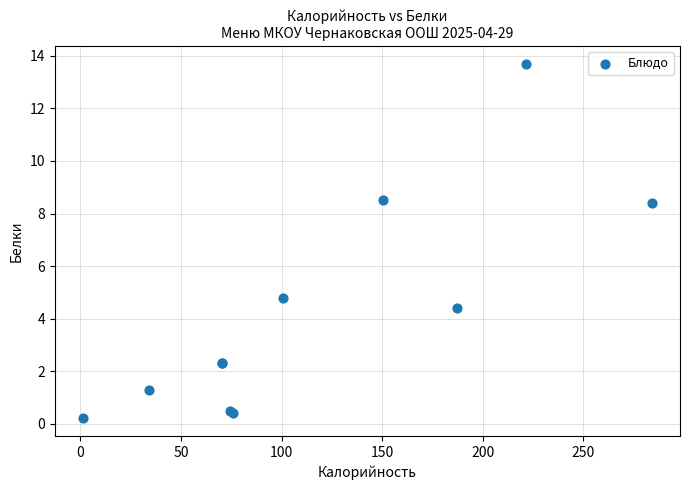

What Y value in the scatter plot is closest to 6?

4.8